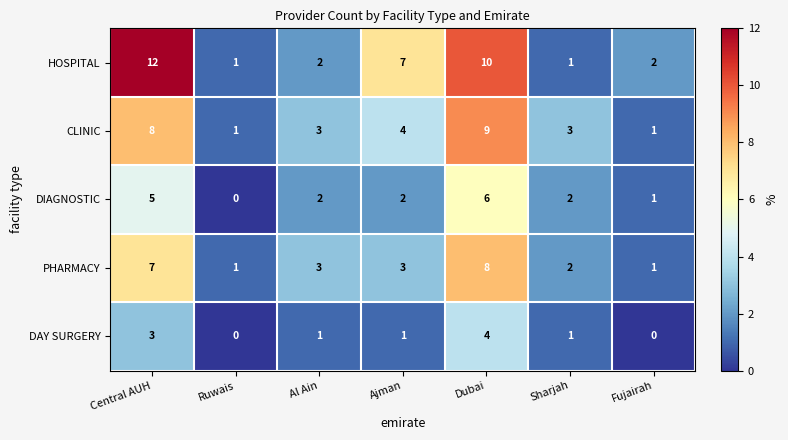

At which label does DIAGNOSTIC reach its minimum?

Ruwais